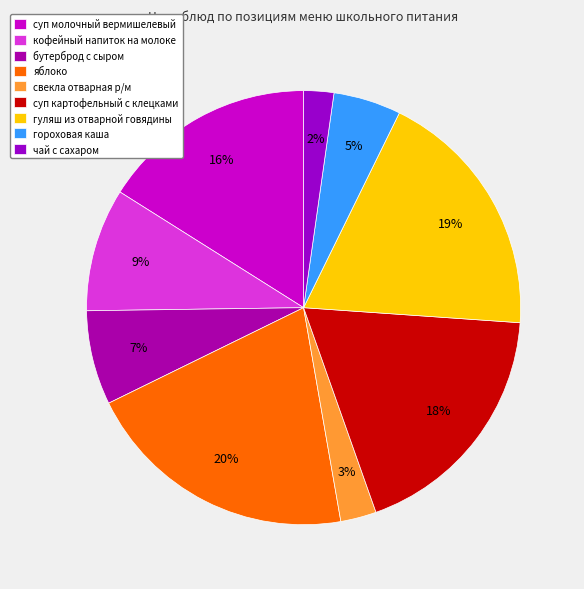

Is it true that кофейный напиток на молоке is 20% of the pie?

False